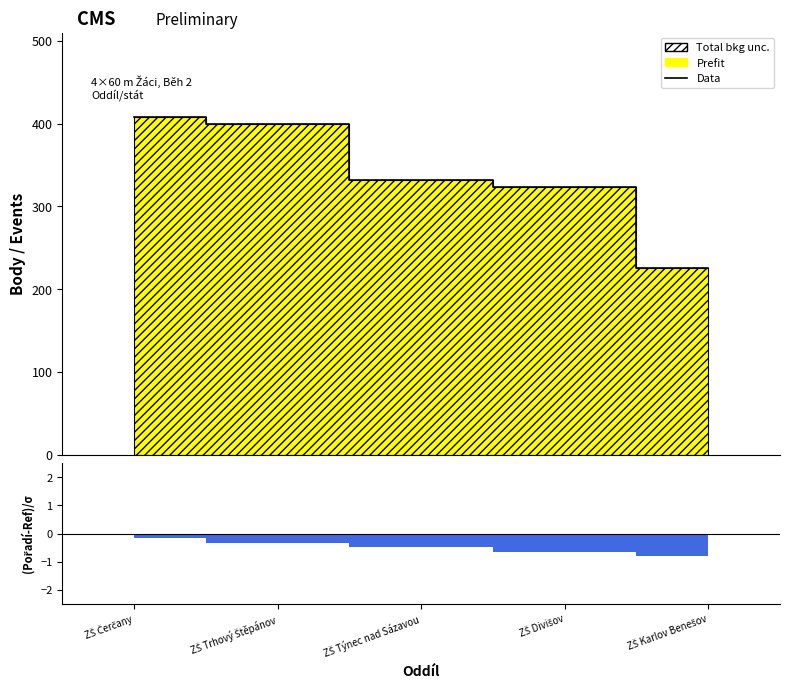

What is the value of the 1st point from the left?

408